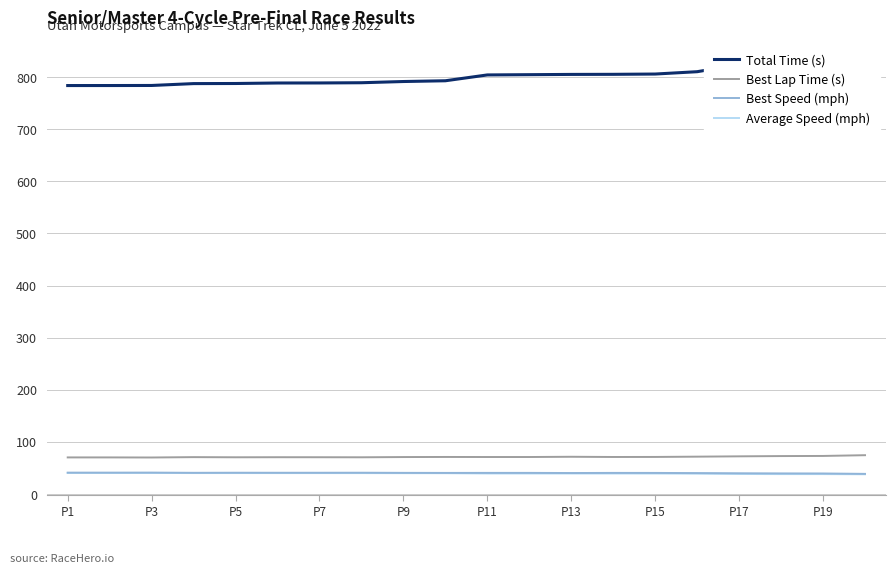

How many categories are shown in the chart?

20